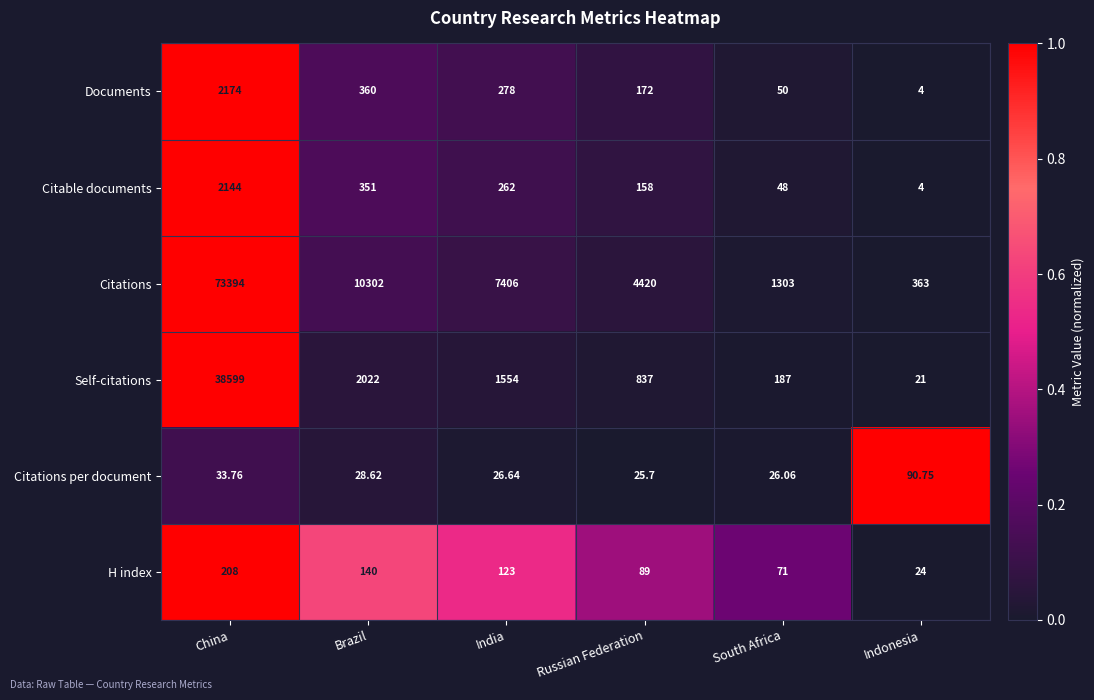

At which label is Citations closest to 36878?

Brazil